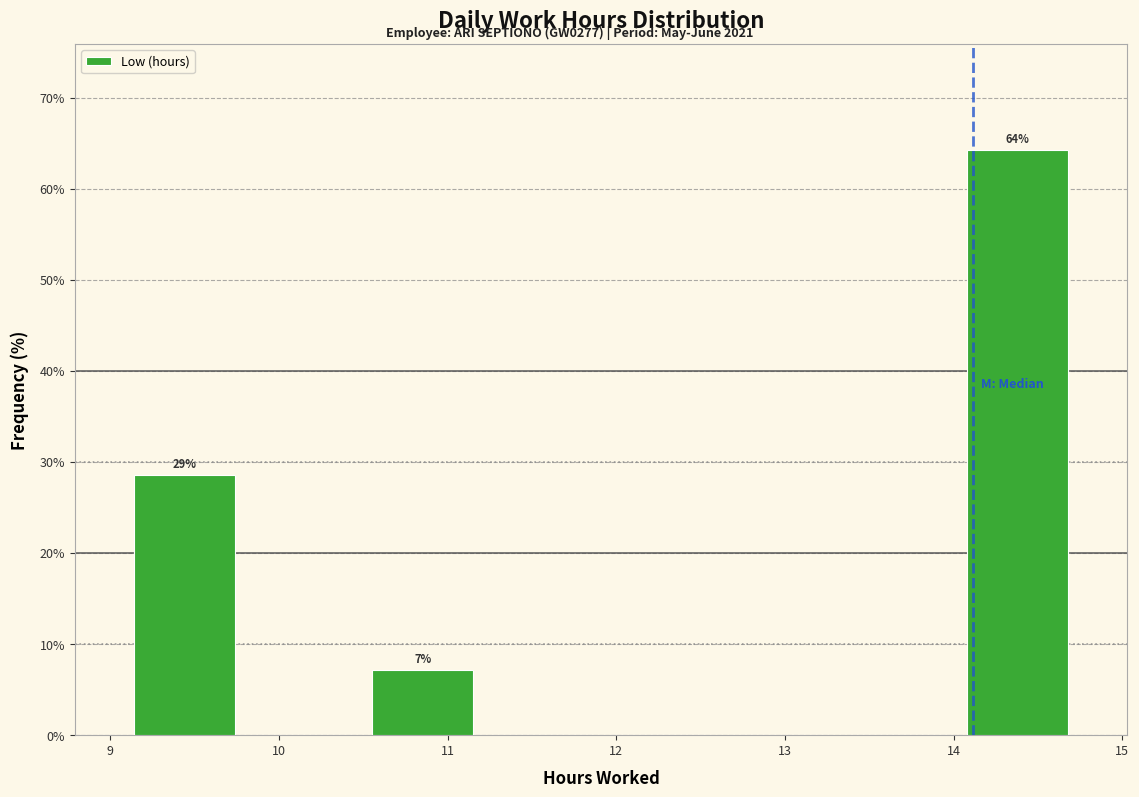

Which range on the x-axis has the tallest bar?

14.0 to 14.7